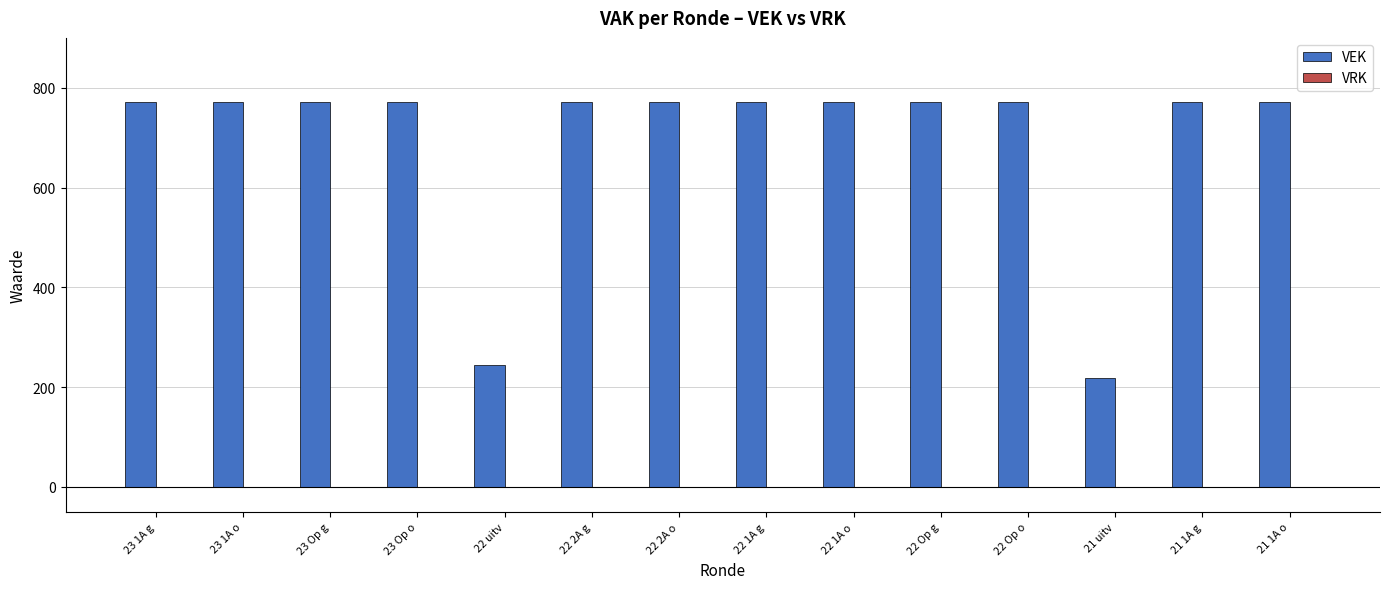

What is the ratio of the value at 22 Op o to the value at 21 1A g?

1.0